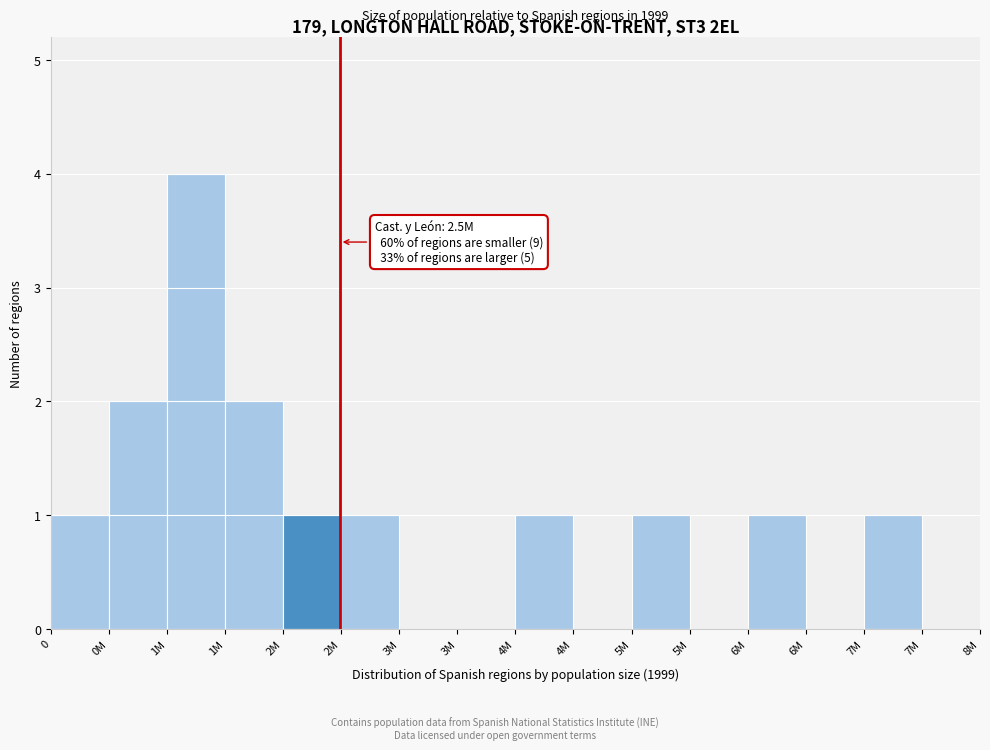

Count the number of categories in the chart.

16